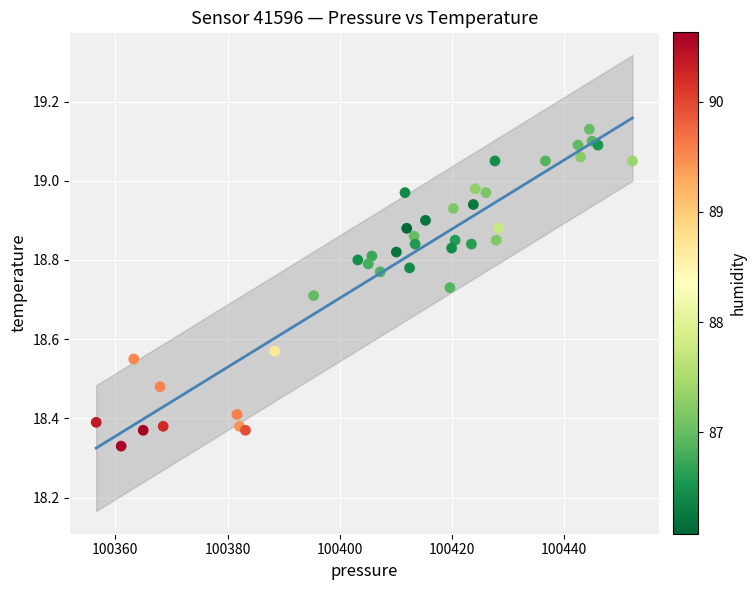

What is the range of Y values (max minus min)?

0.8